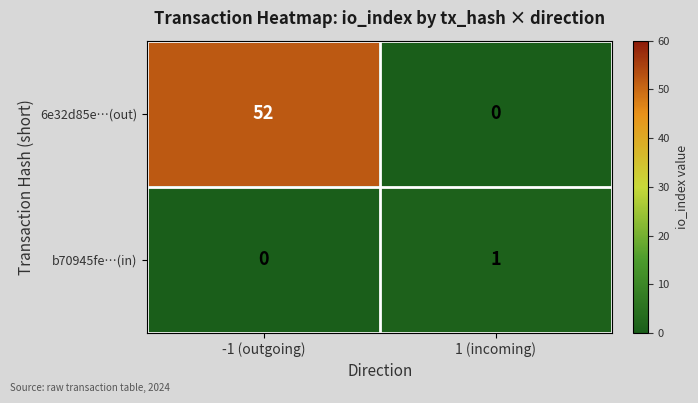

At how many categories does at least one series exceed 24?

1